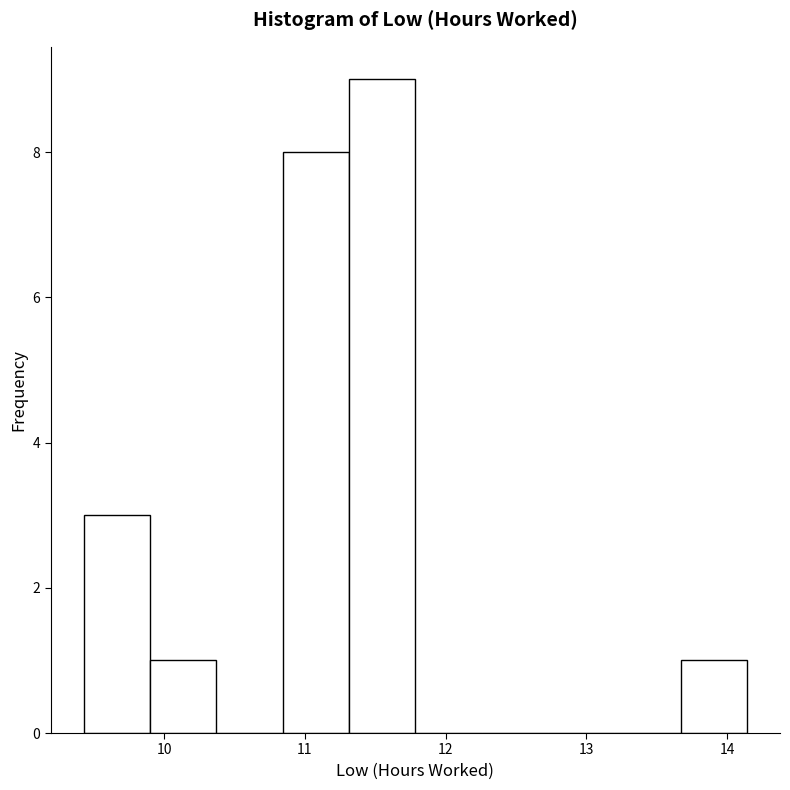

Over which range of the x-axis is the bar tallest?

11.3 to 11.8